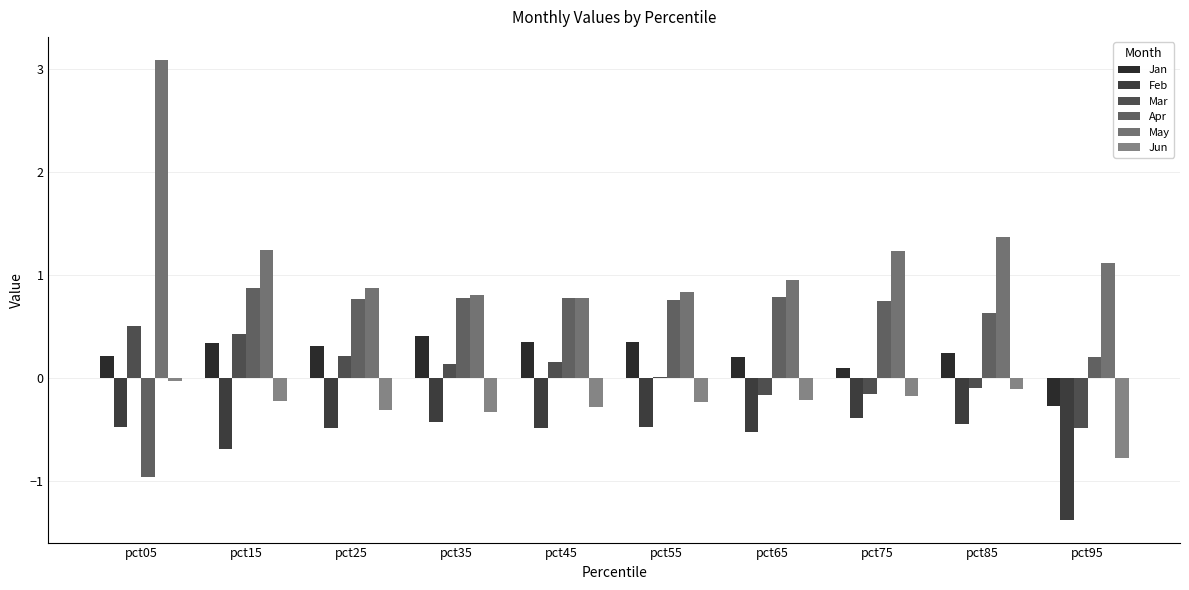

Is it true that Jun equals -0.3 at pct45?

True